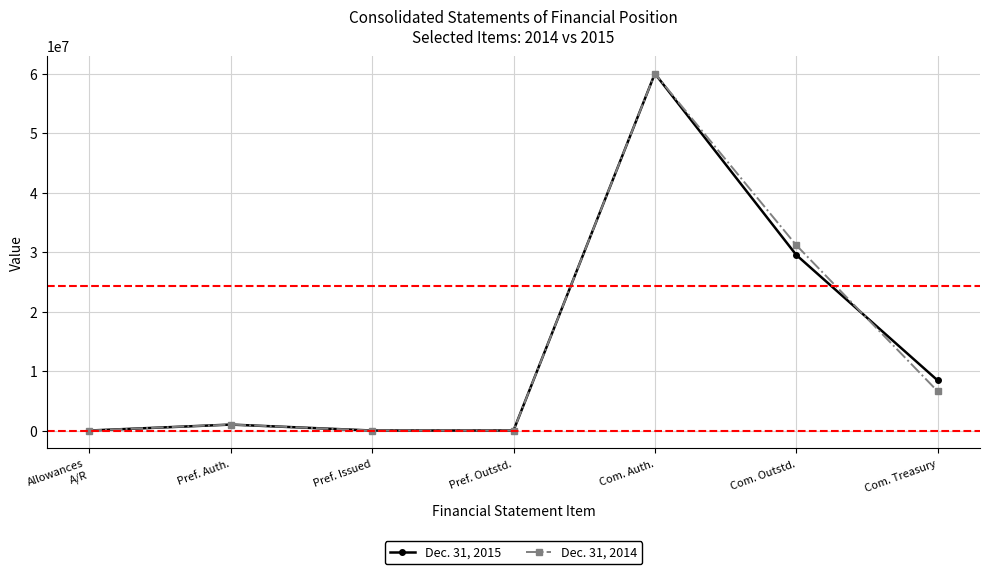

The value of Dec. 31, 2015 at Pref. Auth. is 1000000. True or false?

True